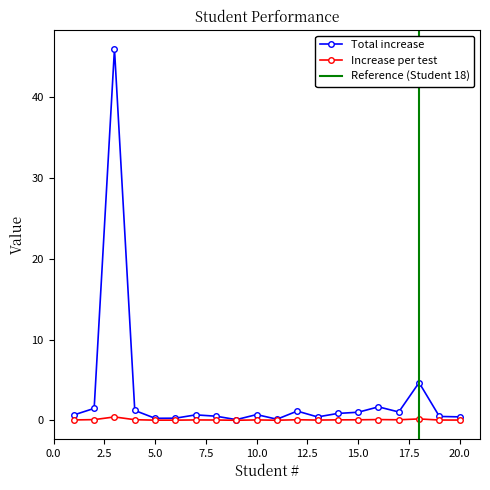

How many interior local valleys does the Total increase series have?

5